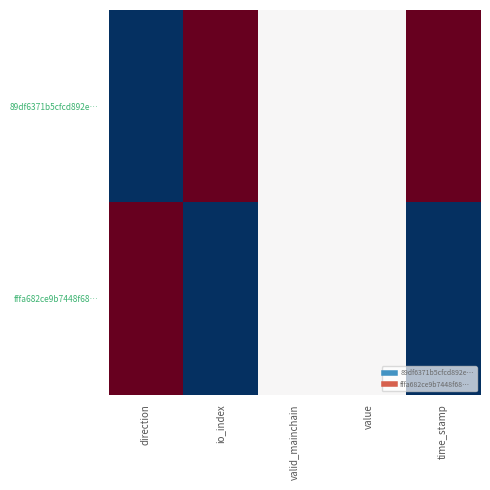

Reading right to left, transcribe all the data shown in this chart.

89df6371b5cfcd892e…: time_stamp=1.0	value=0.0	valid_mainchain=0.0	io_index=1.0	direction=-1.0
fffa682ce9b7448f68…: time_stamp=-1.0	value=0.0	valid_mainchain=0.0	io_index=-1.0	direction=1.0